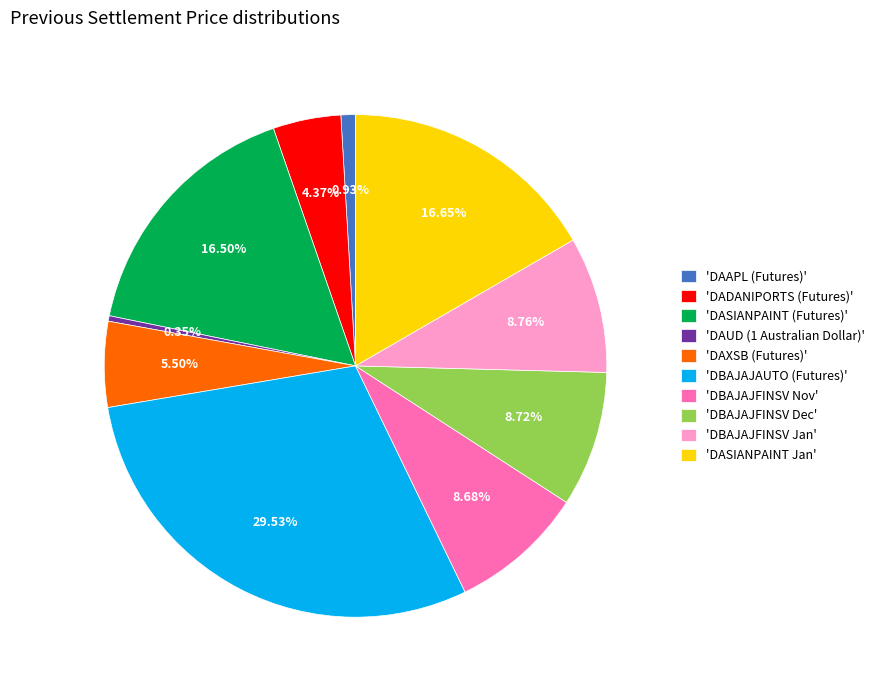

Is there any slice that represents more than half of the pie?

No